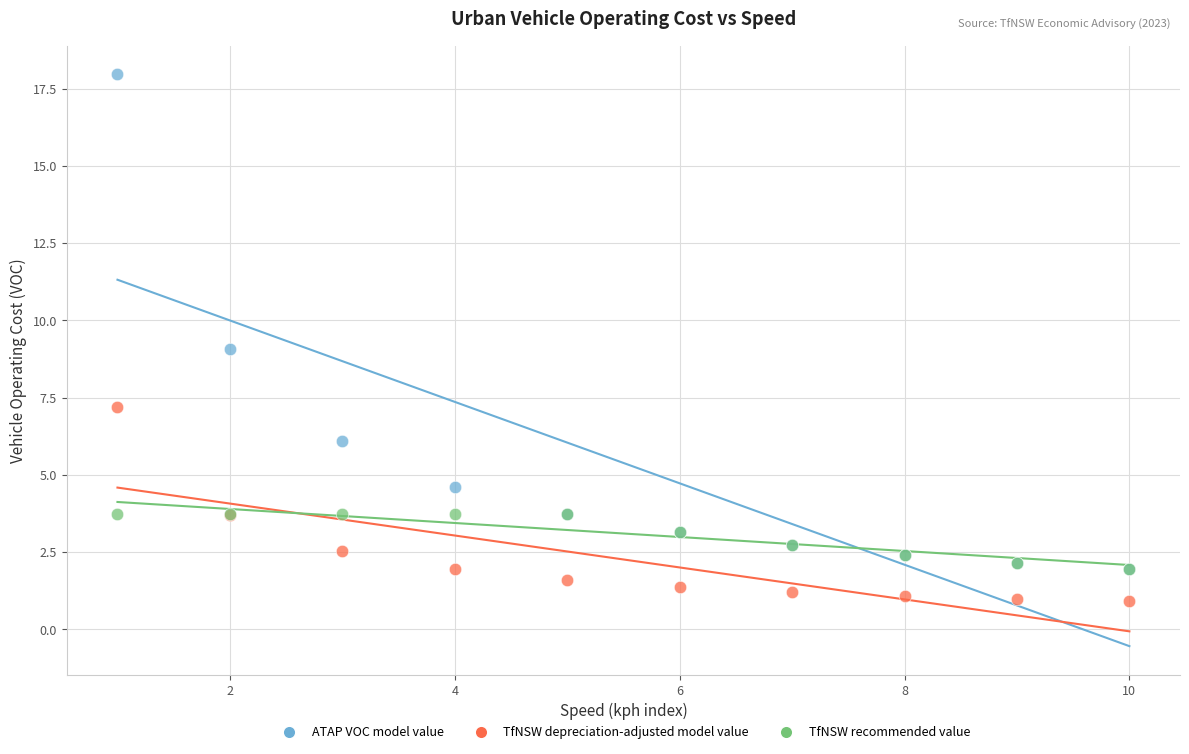

Which series has the largest Y range (max minus min)?

ATAP VOC model value